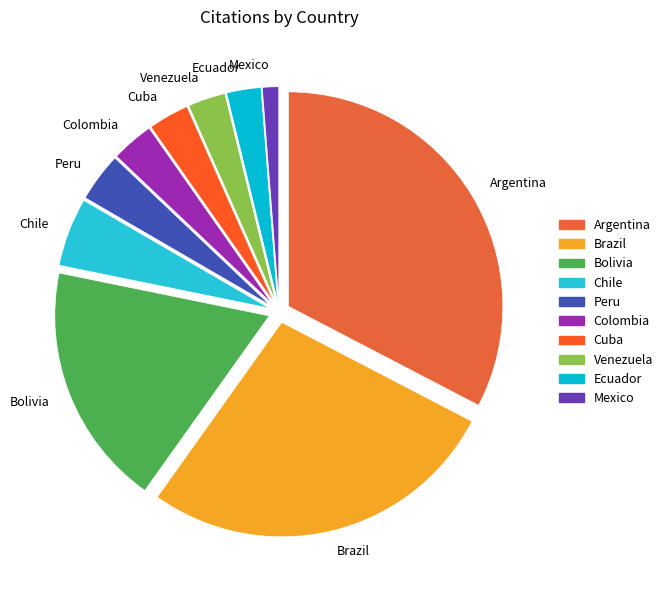

Is it true that Mexico is 11% of the pie?

False